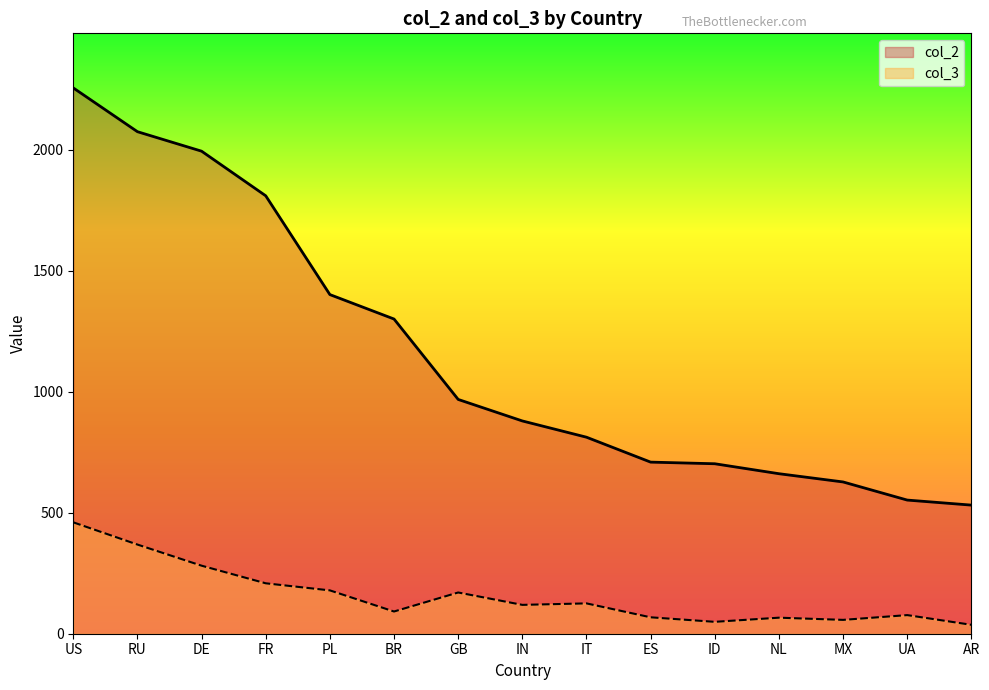

The col_3 series shows 179.0 at PL. True or false?

True